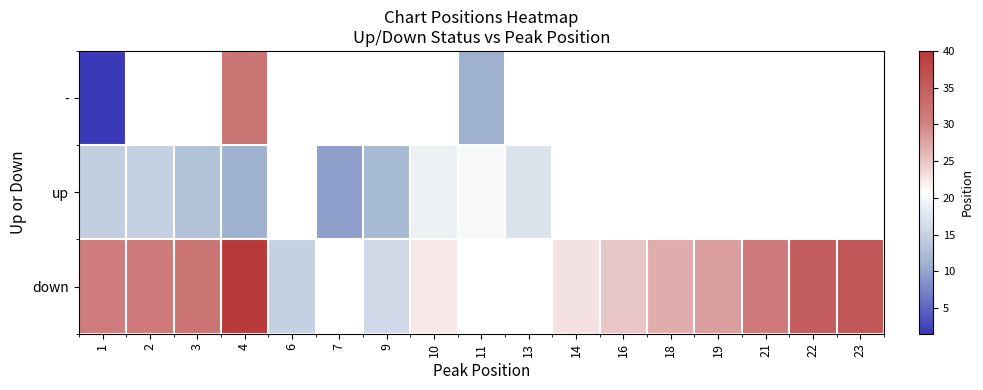

Which series has the widest spread of values?

-